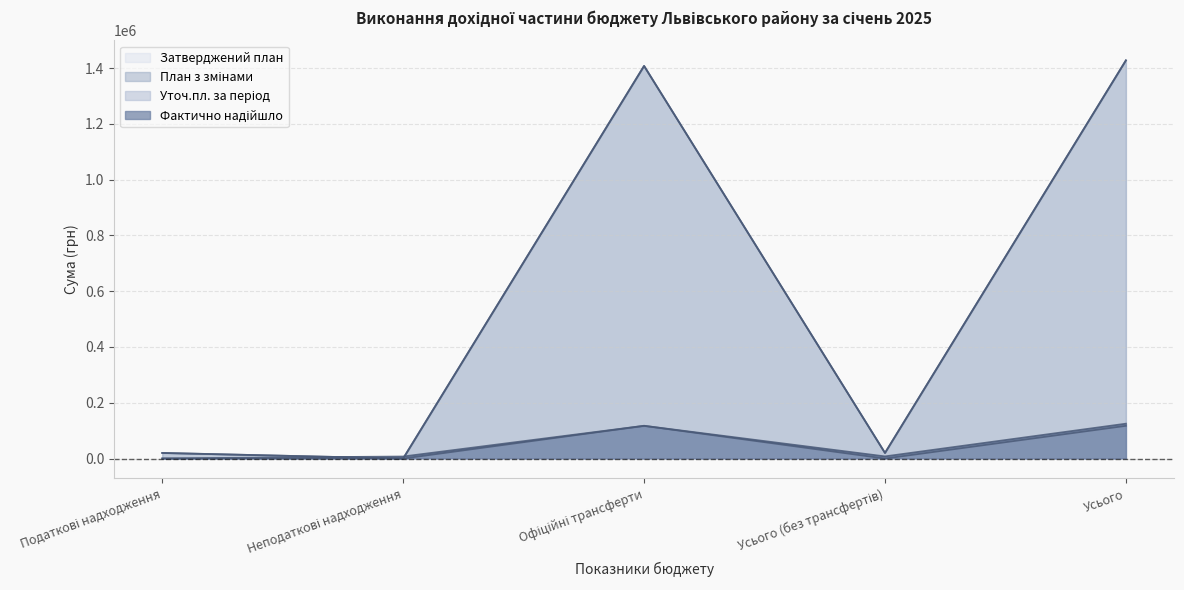

At which label does План з змінами first exceed 20000?

Офіційні трансферти